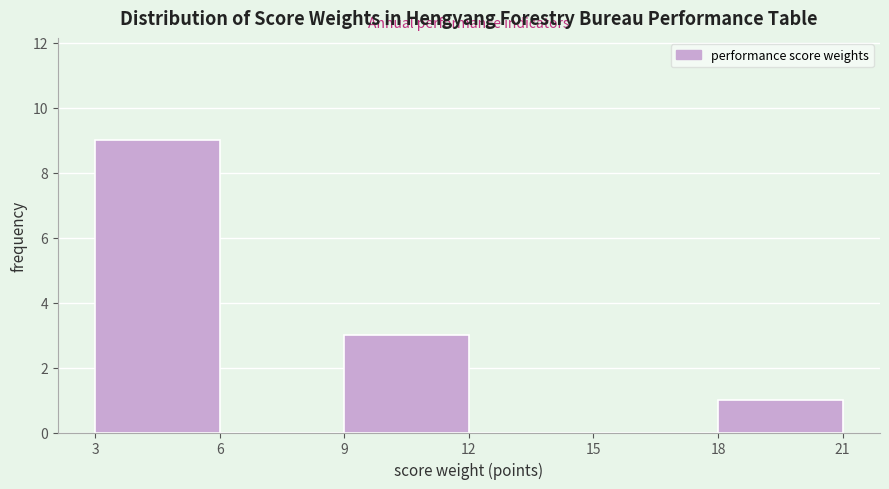

How tall is the bar that spans 9 to 12 on the x-axis? The values are not printed on the chart, so give them approximately, as read against the axis.

3